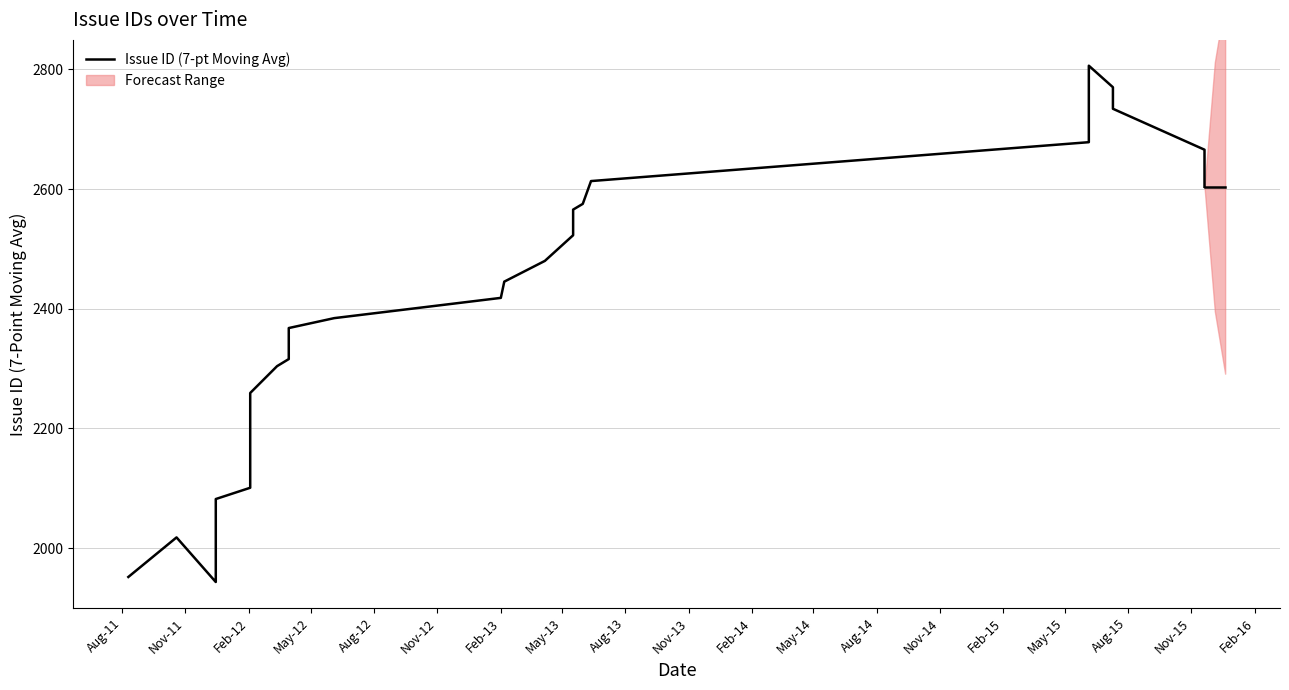

Reading right to left, extract all data points from this chart.

2603.9	2665.9	2734.3	2770.3	2806.3	2746.6	2678.4	2613.4	2575.3	2565.7	2522.9	2480.0	2445.3	2418.1	2384.3	2367.7	2362.9	2355.6	2347.0	2337.1	2325.7	2315.9	2304.0	2259.1	2118.0	2100.7	2081.9	2066.9	2054.1	1946.1	1943.1	2017.7	1951.6